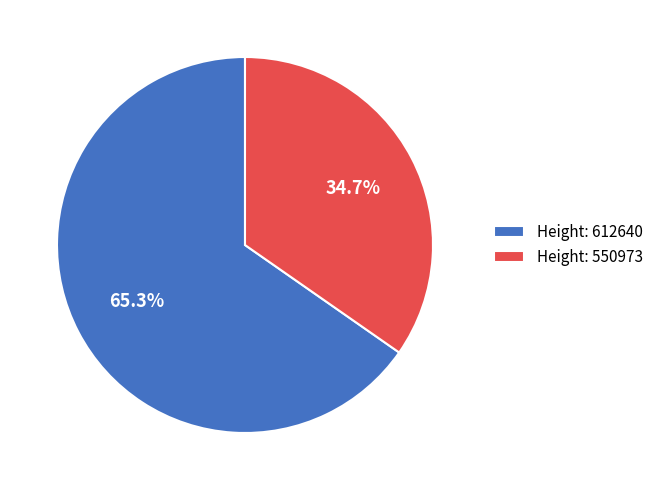

Which category has the biggest portion of the pie?

Height: 612640